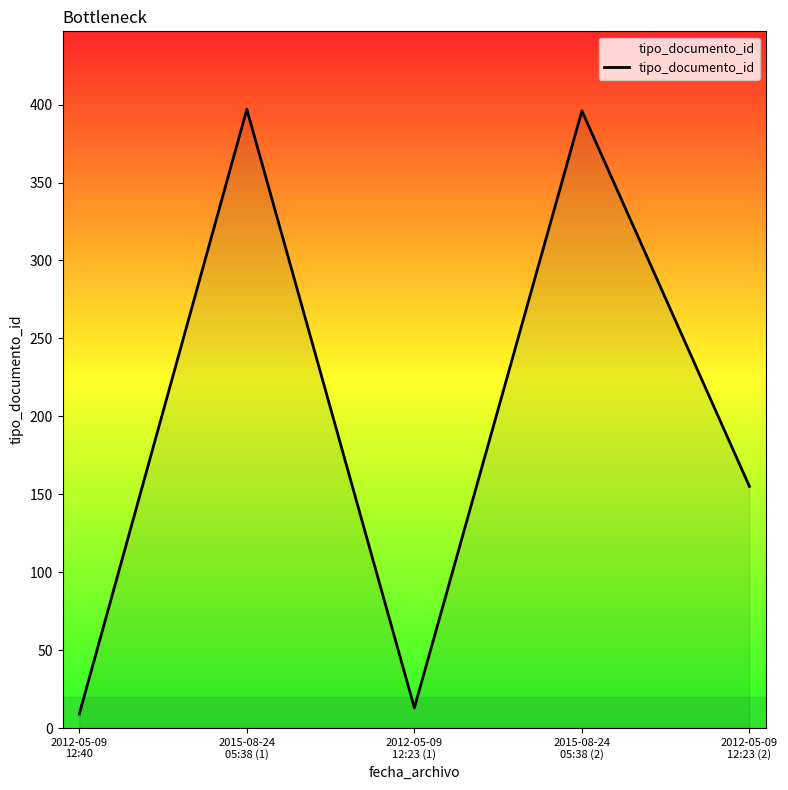

How many interior local valleys (lower than both neighbors) does the data have?

1